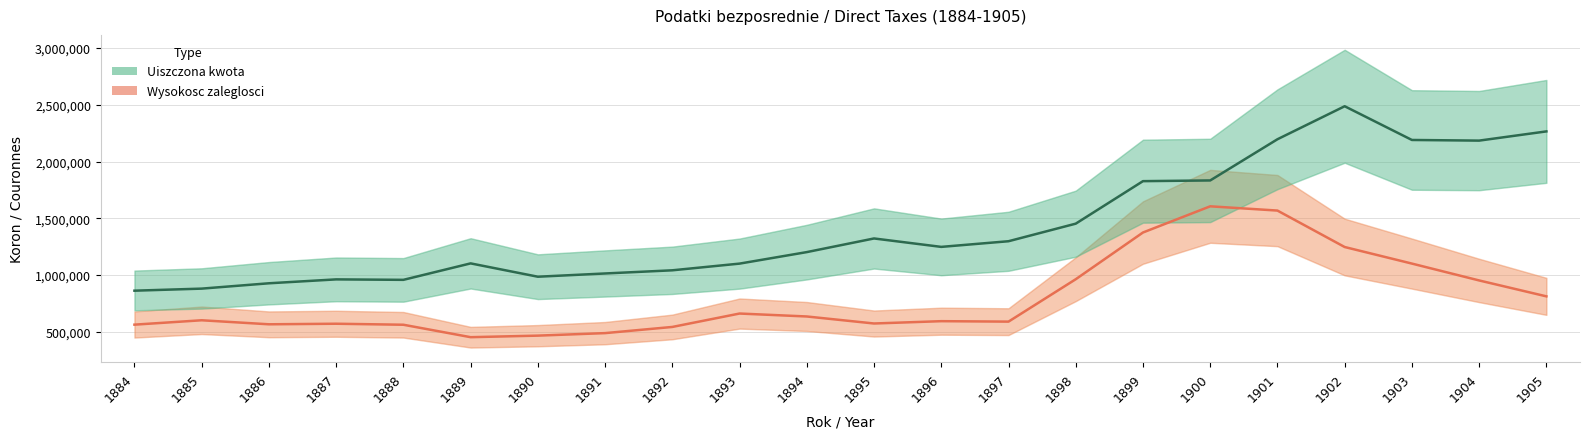

At how many categories does at least one series exceed 1077681?

14